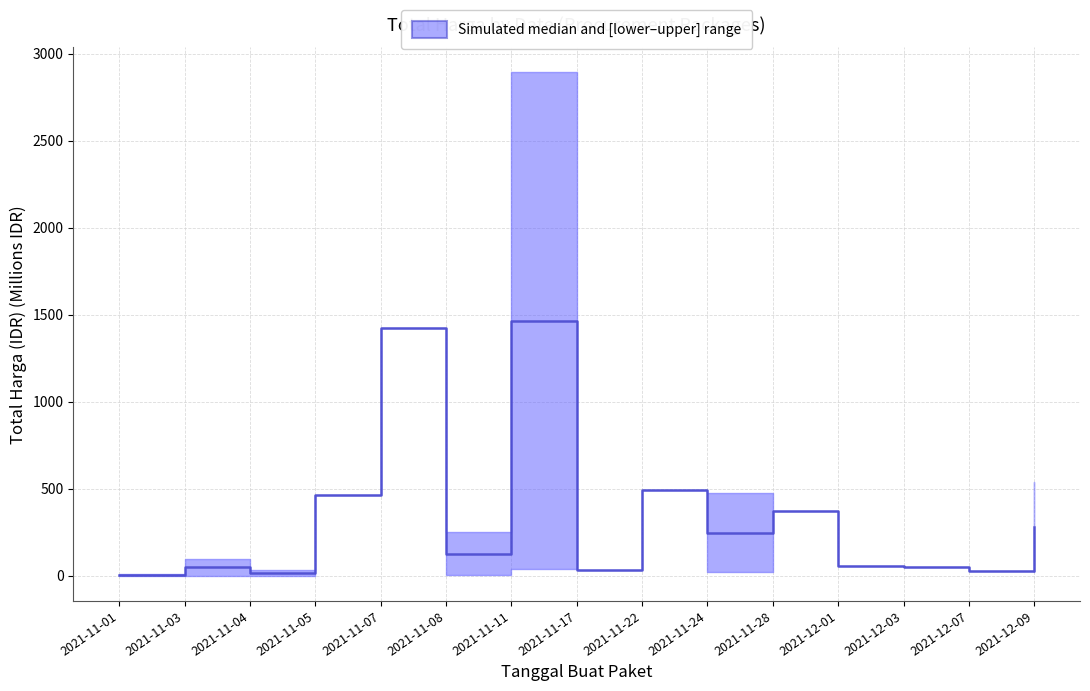

Reading left to right, list all the values displayed in this chart.

2021-11-01=6.4	2021-11-03=49.4	2021-11-04=17.3	2021-11-05=464.0	2021-11-07=1425.9	2021-11-08=127.3	2021-11-11=1465.8	2021-11-17=34.3	2021-11-22=493.0	2021-11-24=248.4	2021-11-28=373.4	2021-12-01=56.2	2021-12-03=51.6	2021-12-07=27.4	2021-12-09=280.0